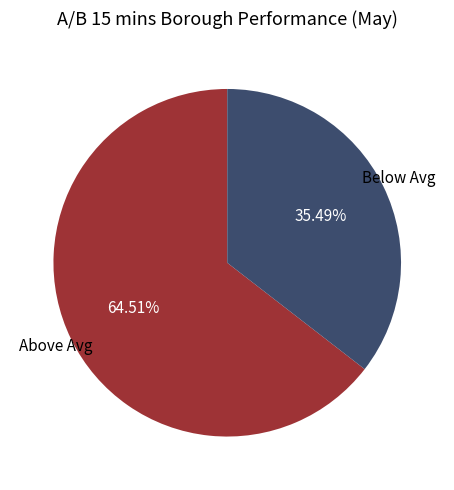

How many segments does this pie chart have?

2